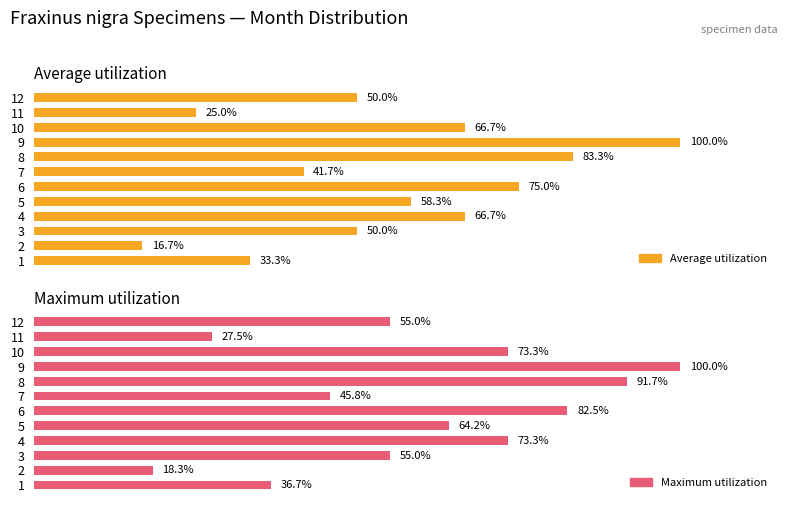

How many distinct data groups are displayed?

2